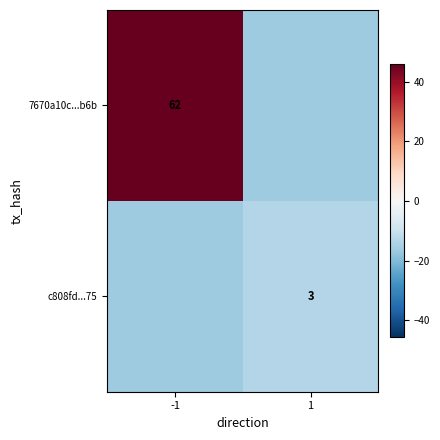

How many positive values does the 7670a10c...b6b series have?

1